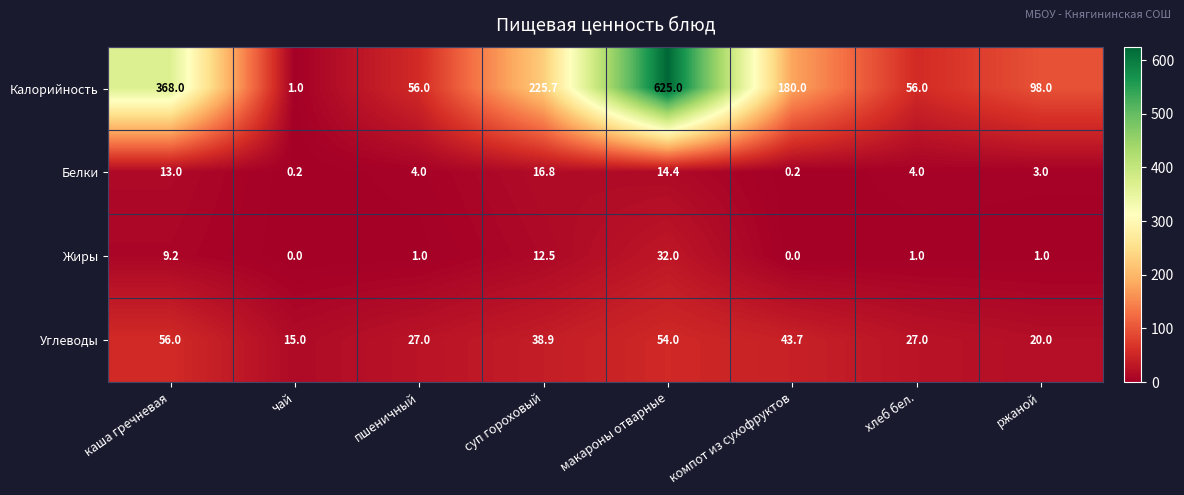

What is the approximate value of Белки at макароны отварные?

14.4